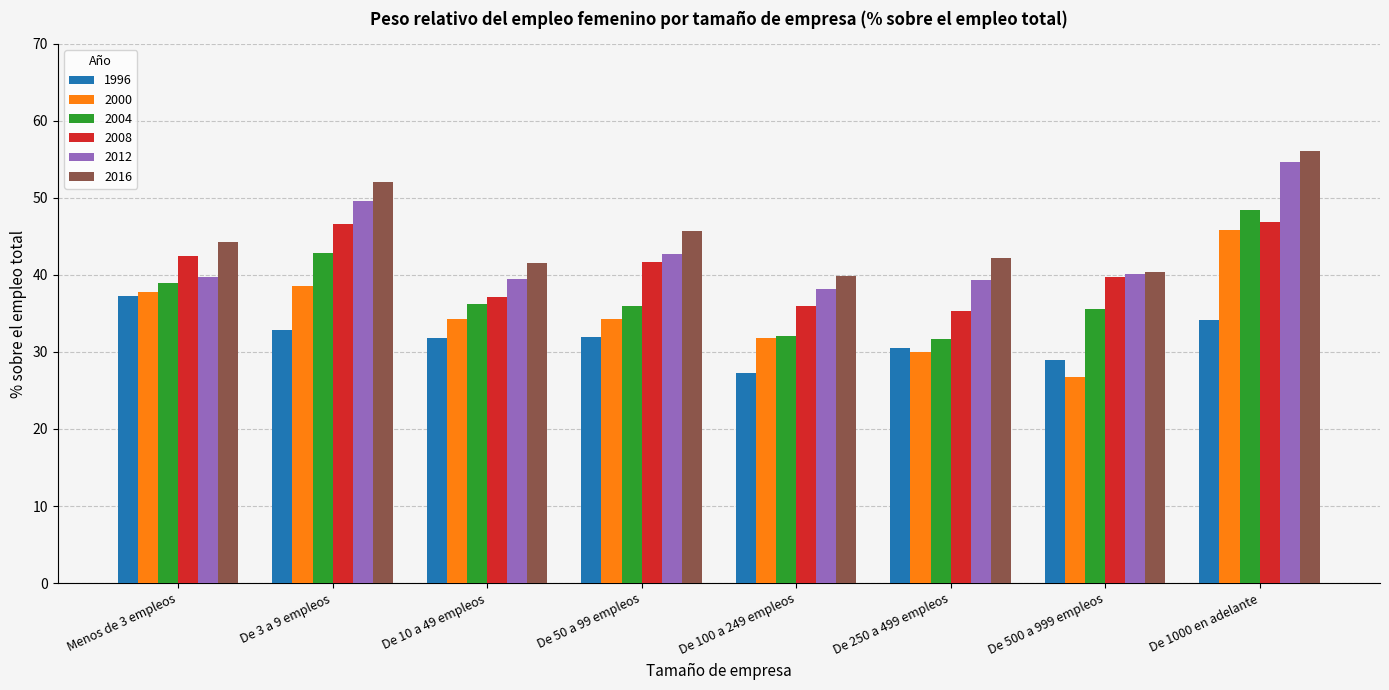

How many bars are there in total?

48